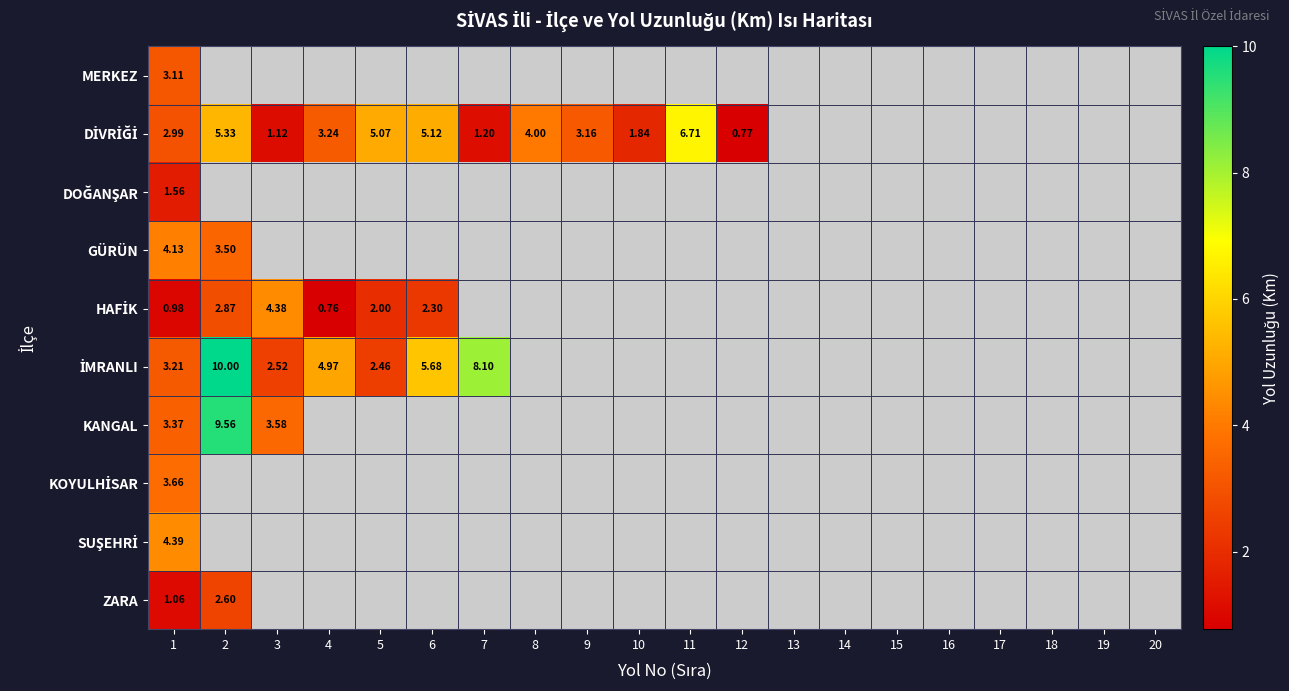

At how many categories does at least one series exceed 9?

1